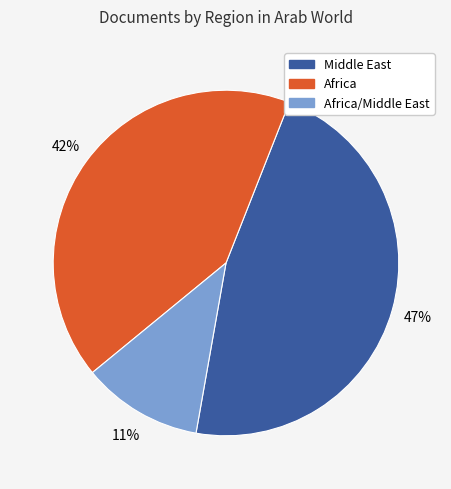

How many segments does this pie chart have?

3